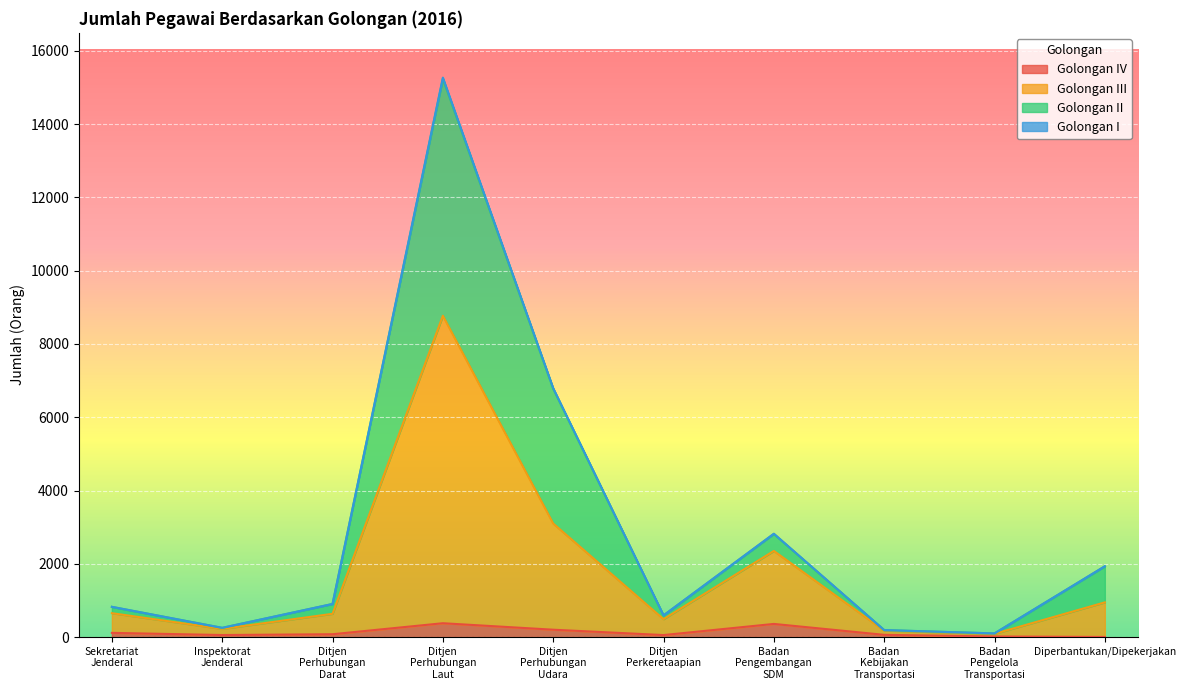

Which has a higher value, Diperbantukan/Dipekerjakan or Inspektorat Jenderal?

Inspektorat Jenderal